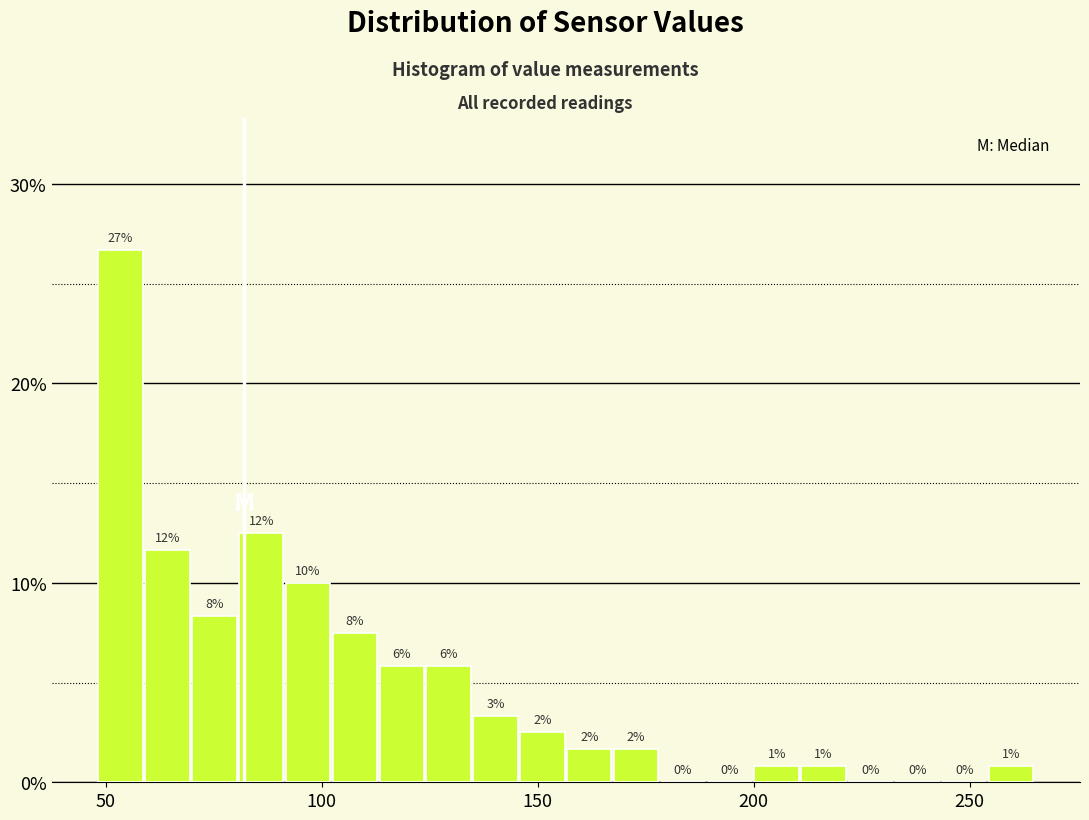

Read against the x-axis, roughly where is the centre of the tallest bar?

55